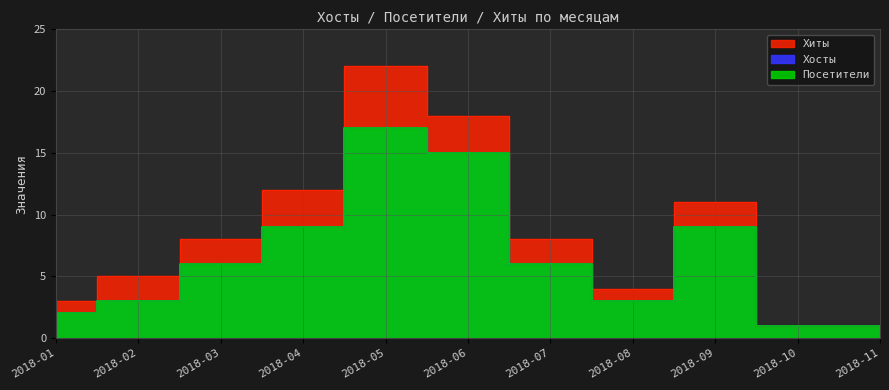

What is the average value of the Хиты series?

8